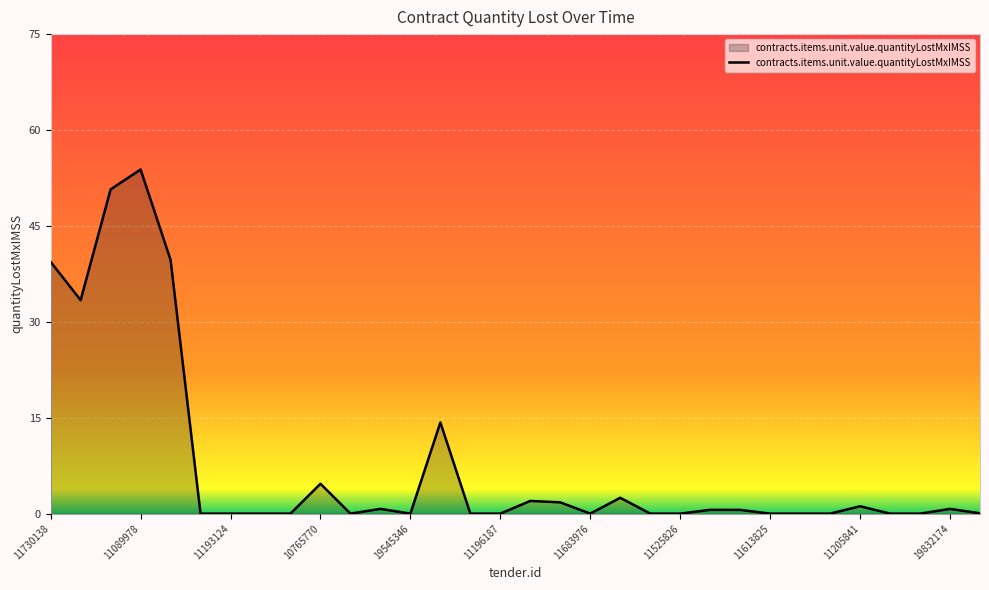

What is the difference between the maximum and minimum values?

53.5